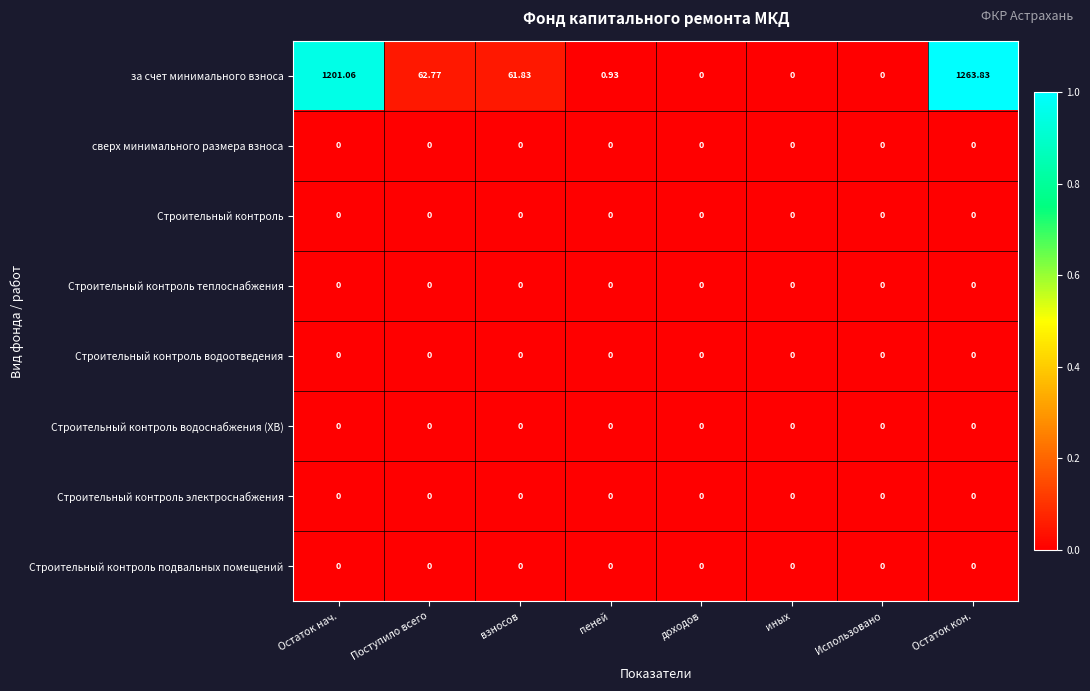

How many distinct data groups are displayed?

8